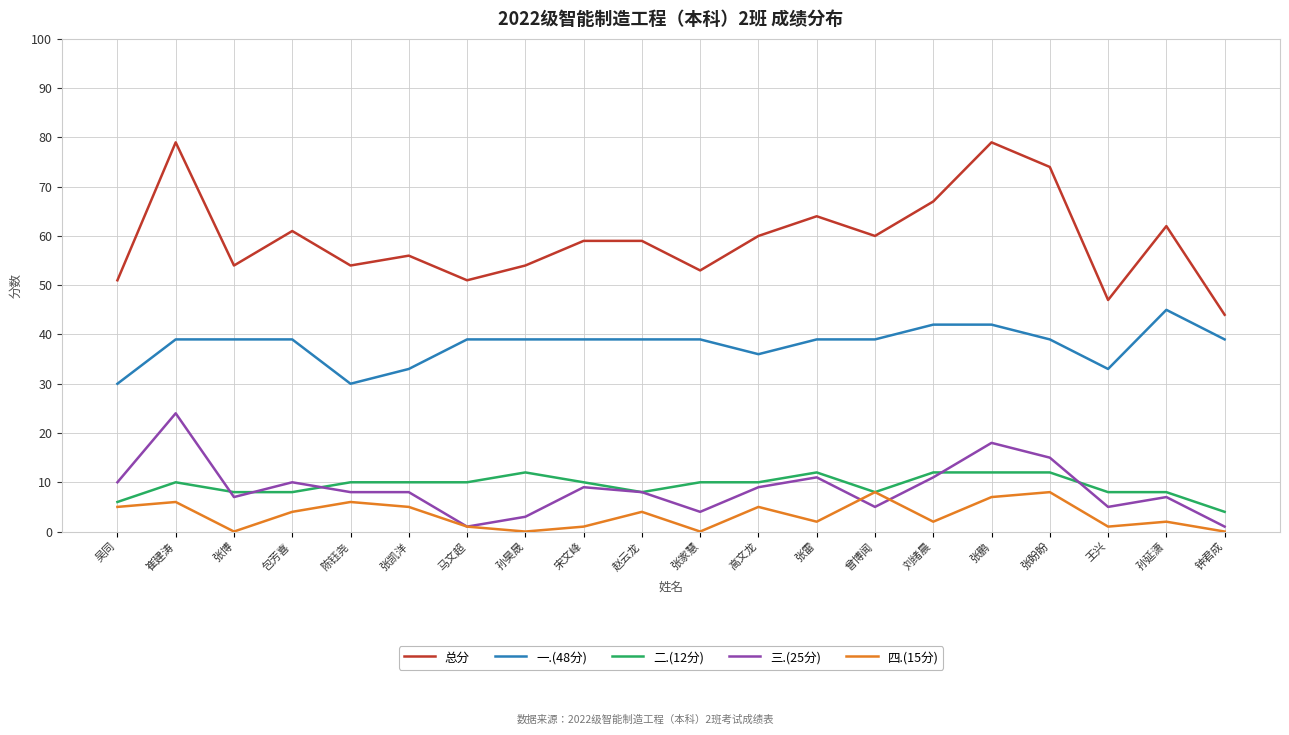

Between 马文超 and 孙延潇, which series saw the biggest shift?

总分